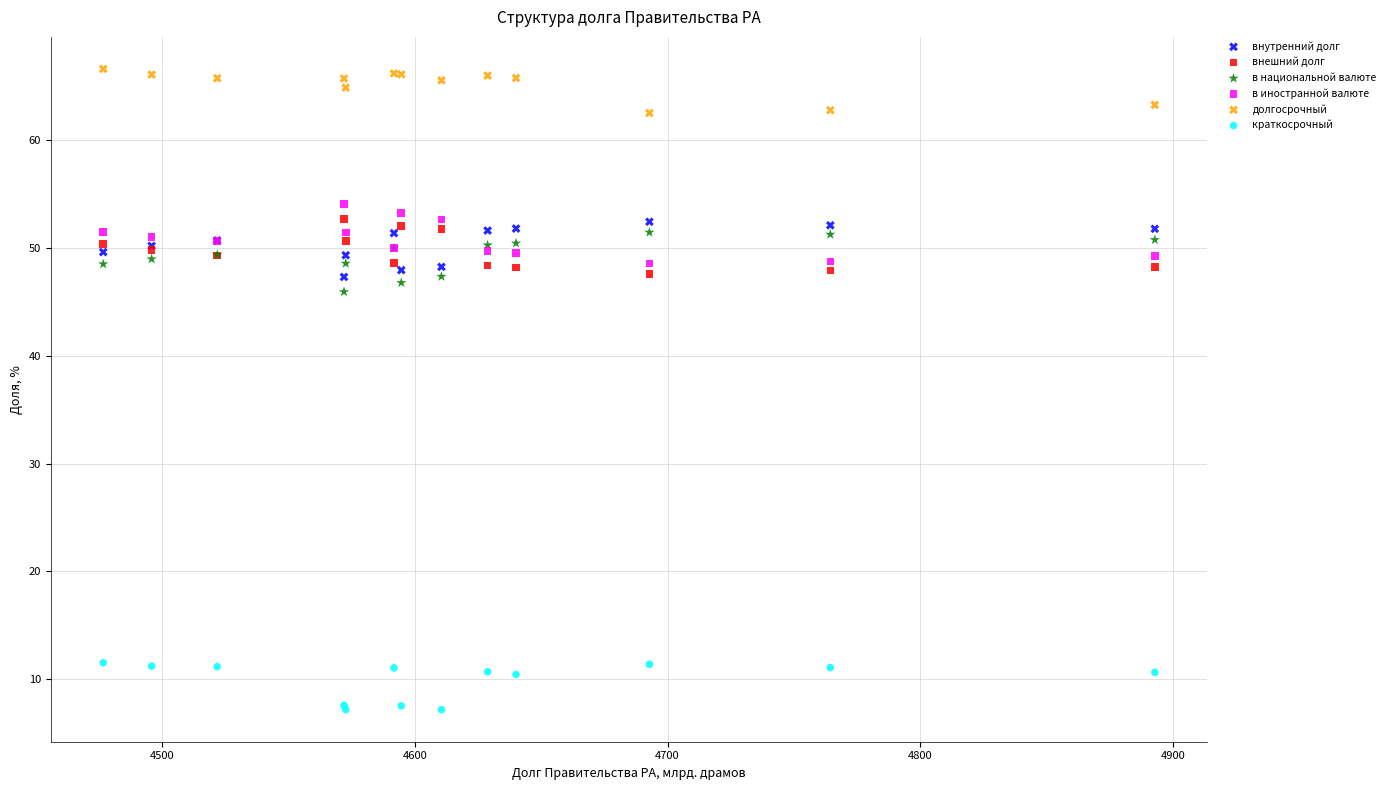

Across all series, what Y value is closest to 36?

45.9